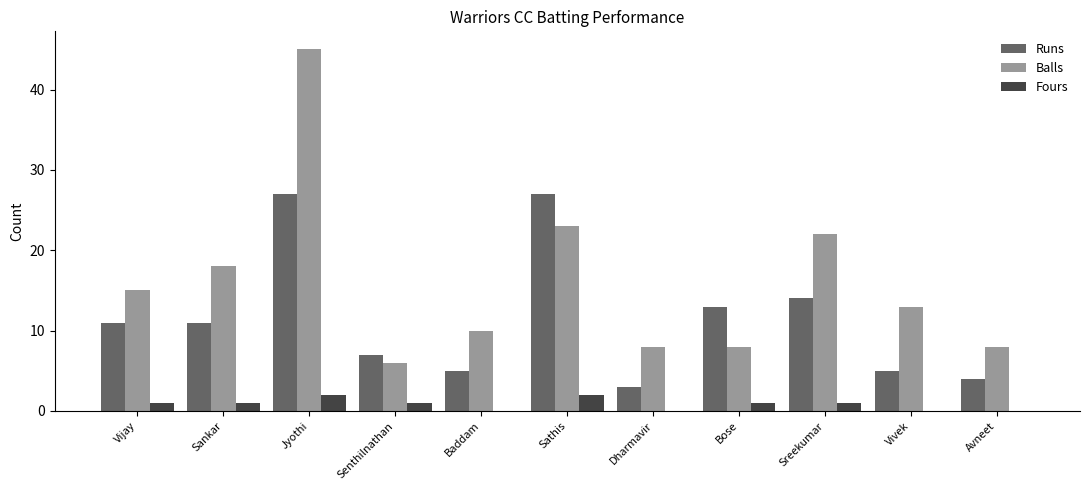

Between Senthilnathan and Dharmavir, which series saw the biggest shift?

Runs